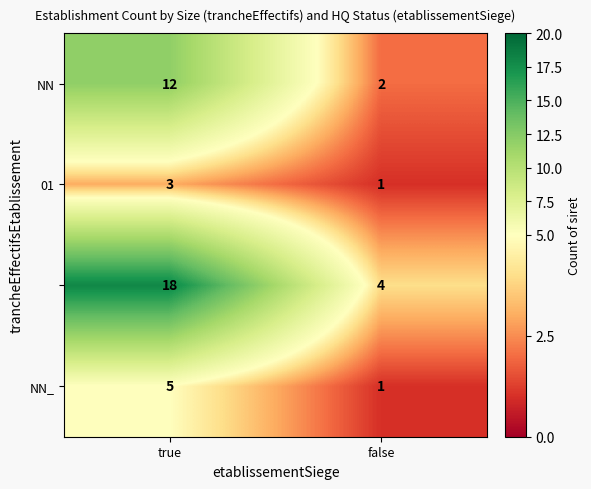

What is the difference between the highest and lowest values at true?

15